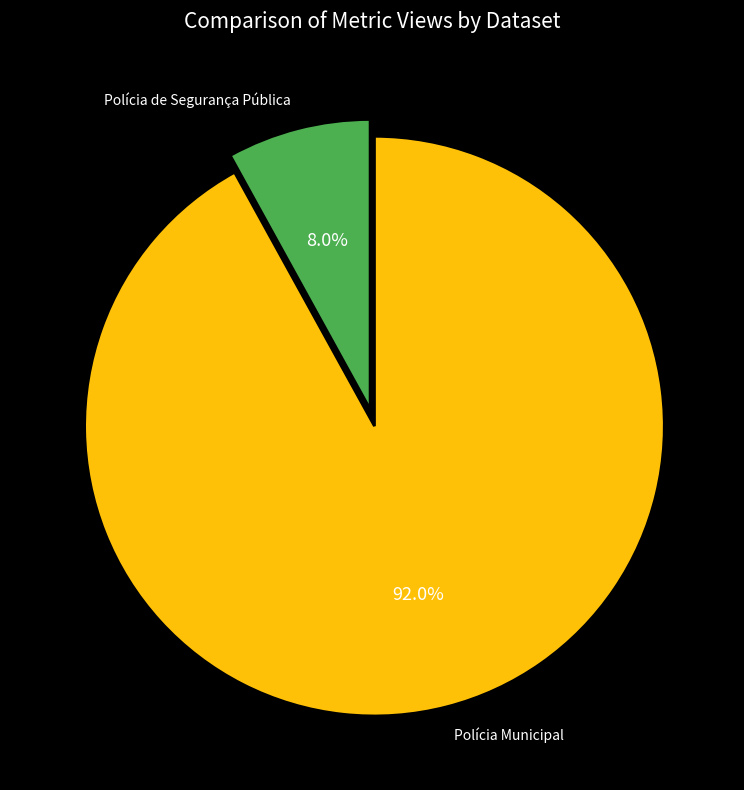

Approximately how many times larger is the value at Polícia de Segurança Pública compared to Polícia Municipal?

0.1